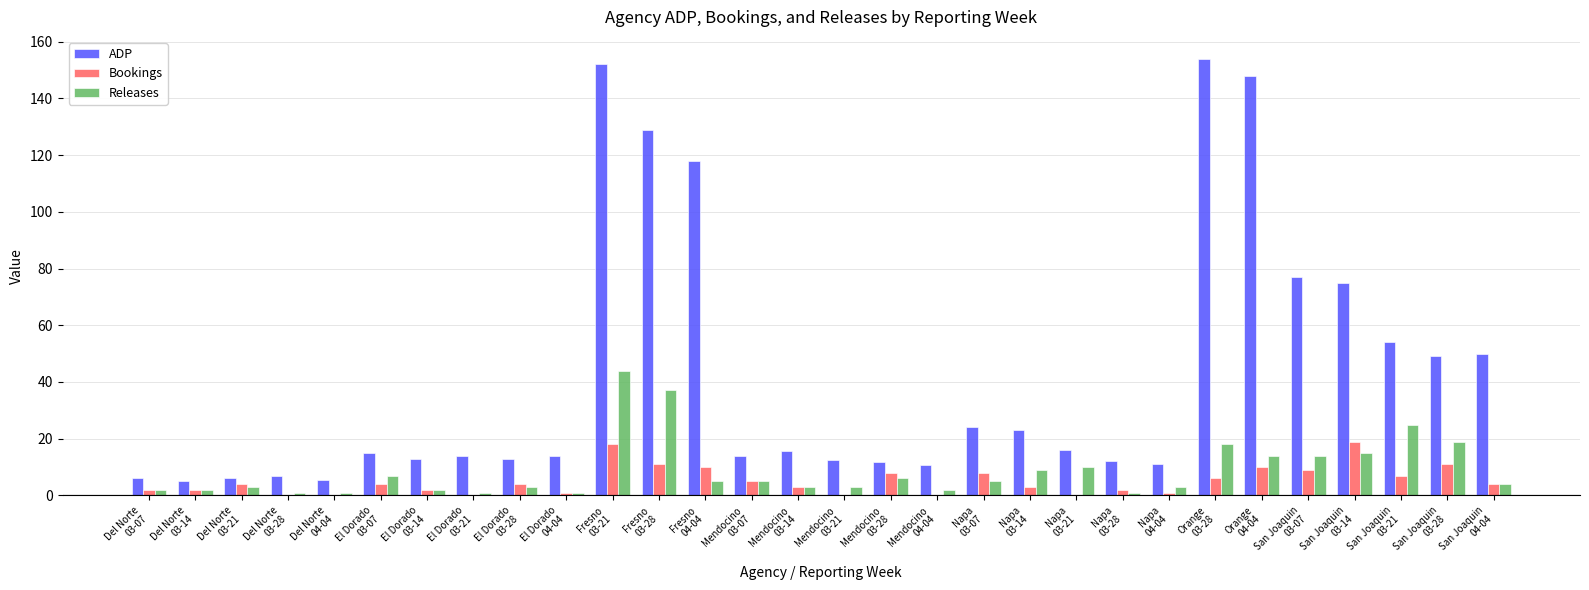

What is the sum of all Releases values?

265.0